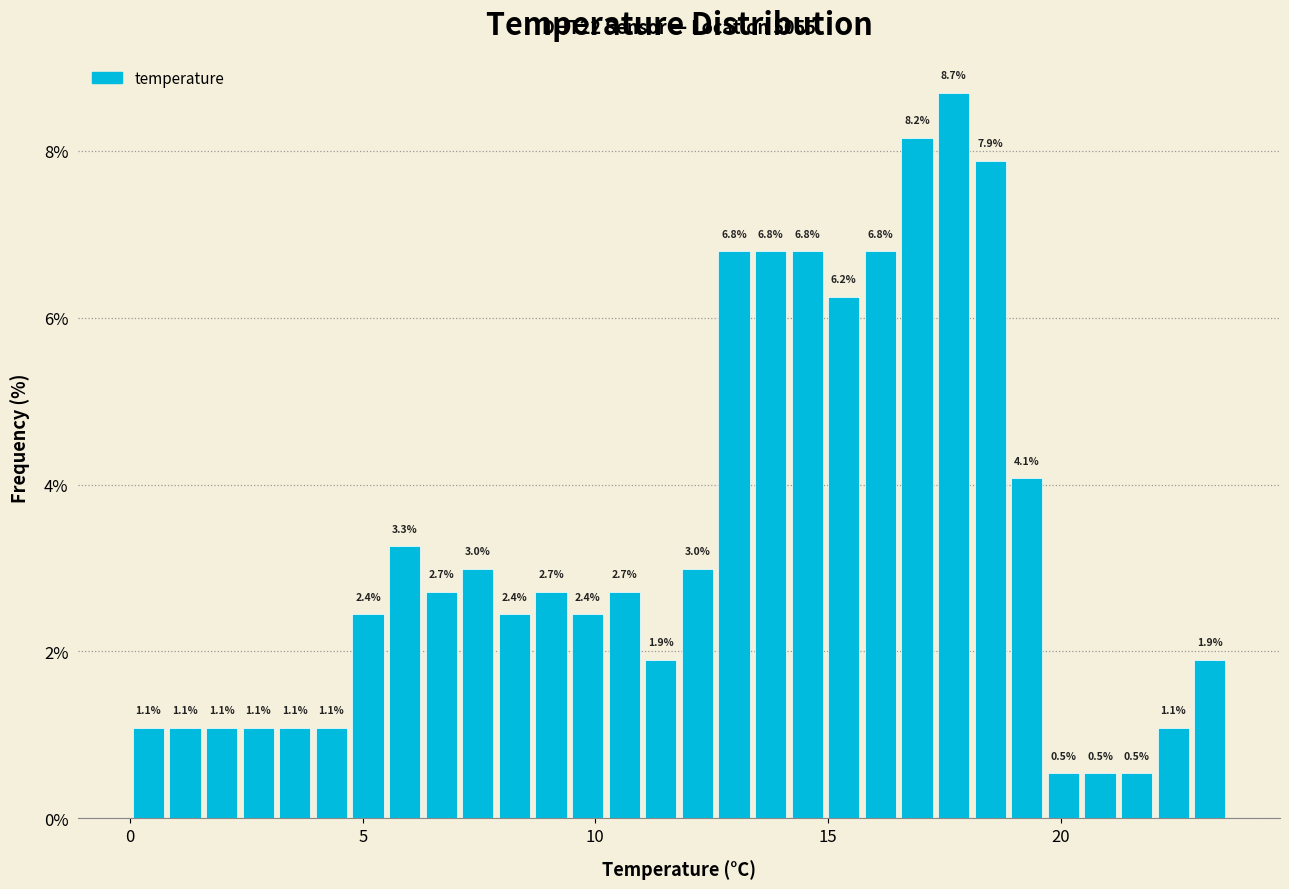

Around what value on the x-axis is the tallest bar? Give the approximate position of its centre, as read against the axis.

17.5